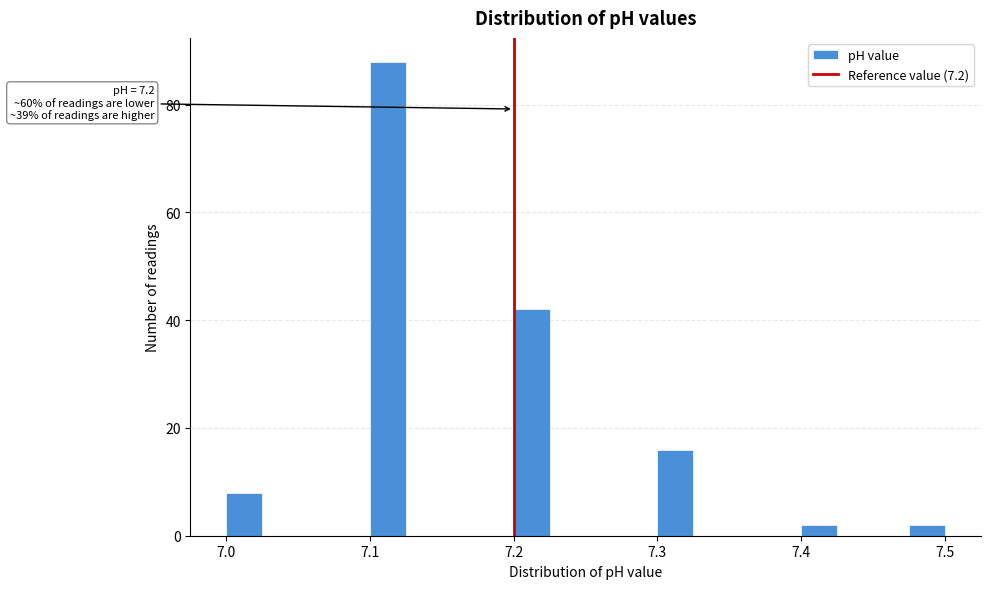

Read against the x-axis, roughly where is the centre of the tallest bar?

7.11